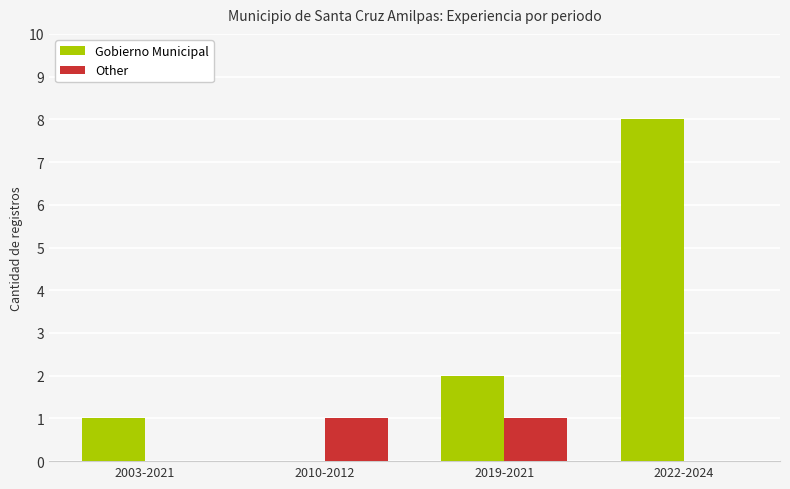

What are all the series names shown in the legend?

Gobierno Municipal, Other